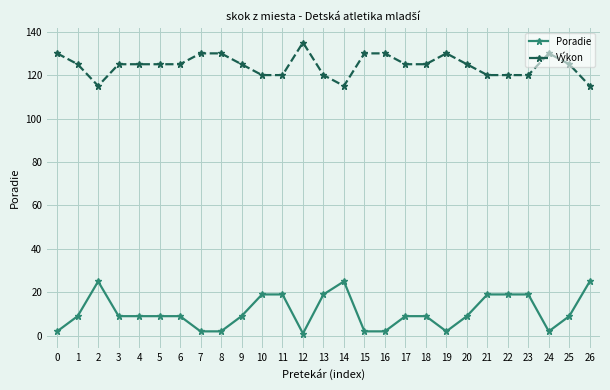

Rank the series at 6 from highest to lowest value.

Výkon, Poradie